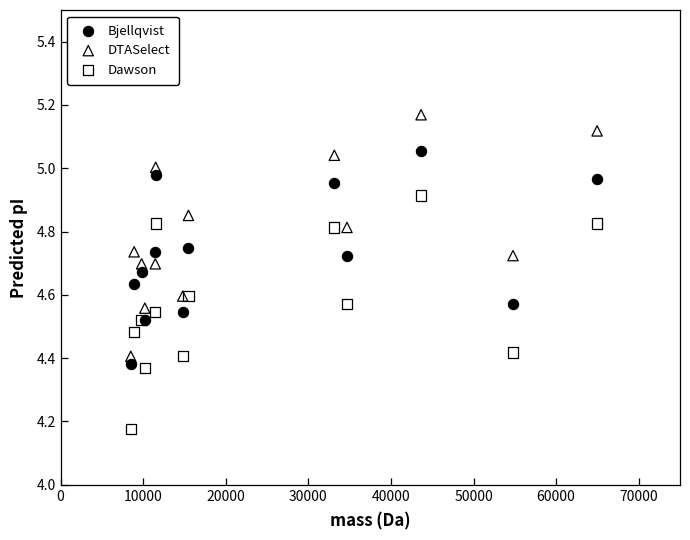

What are all the series names shown in the legend?

Bjellqvist, DTASelect, Dawson